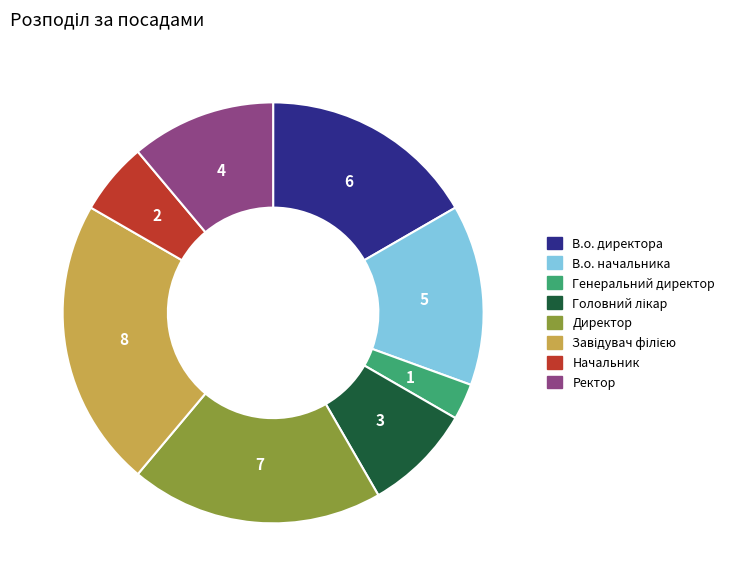

True or false: Ректор accounts for 11% of the total.

True